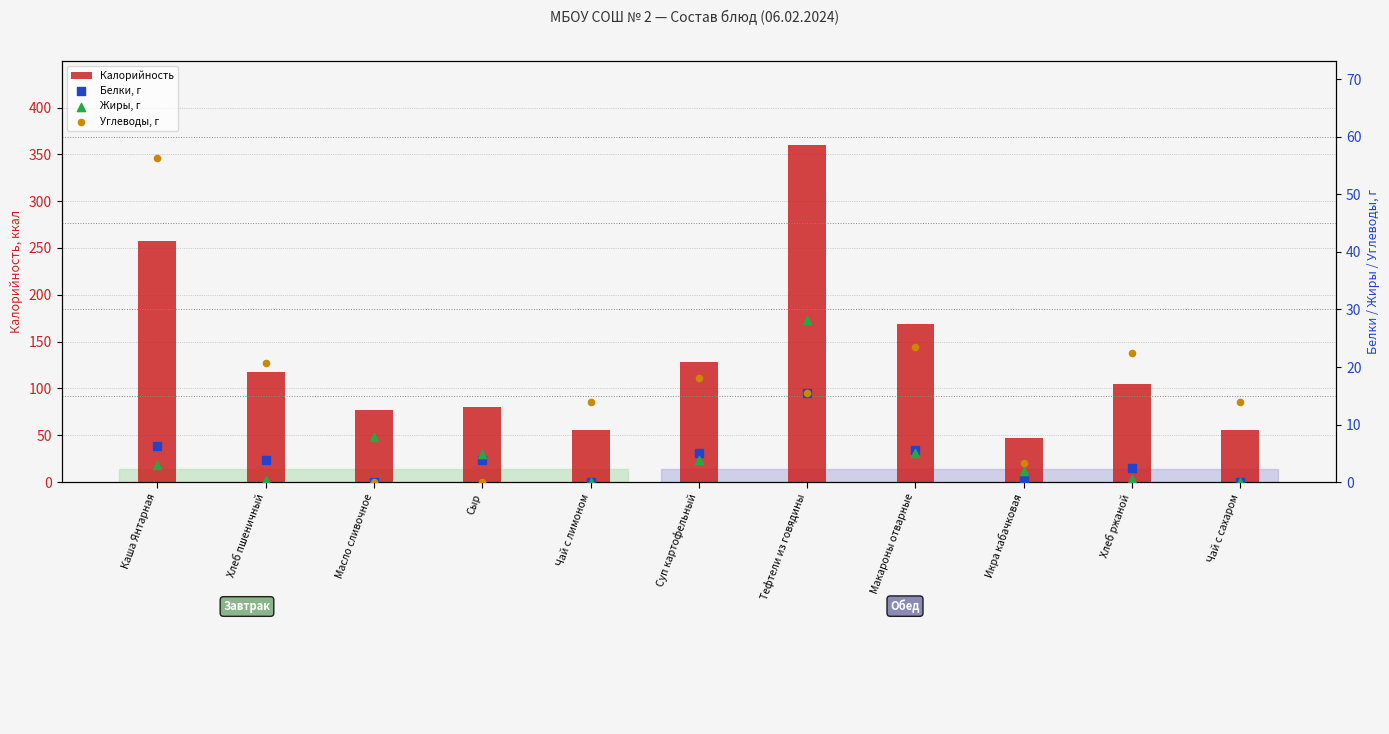

Which series has the largest total across all categories?

Калорийность